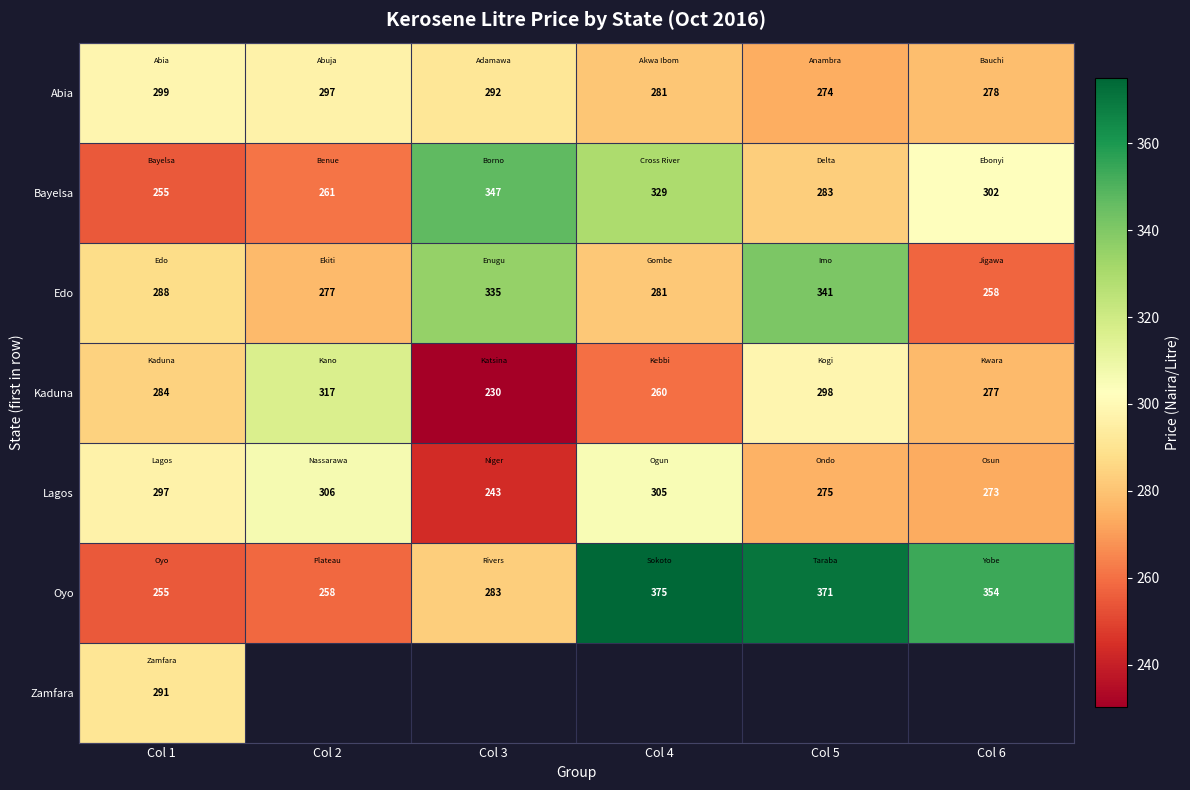

What is the spread (max minus min) of values at Col 3?

117.0